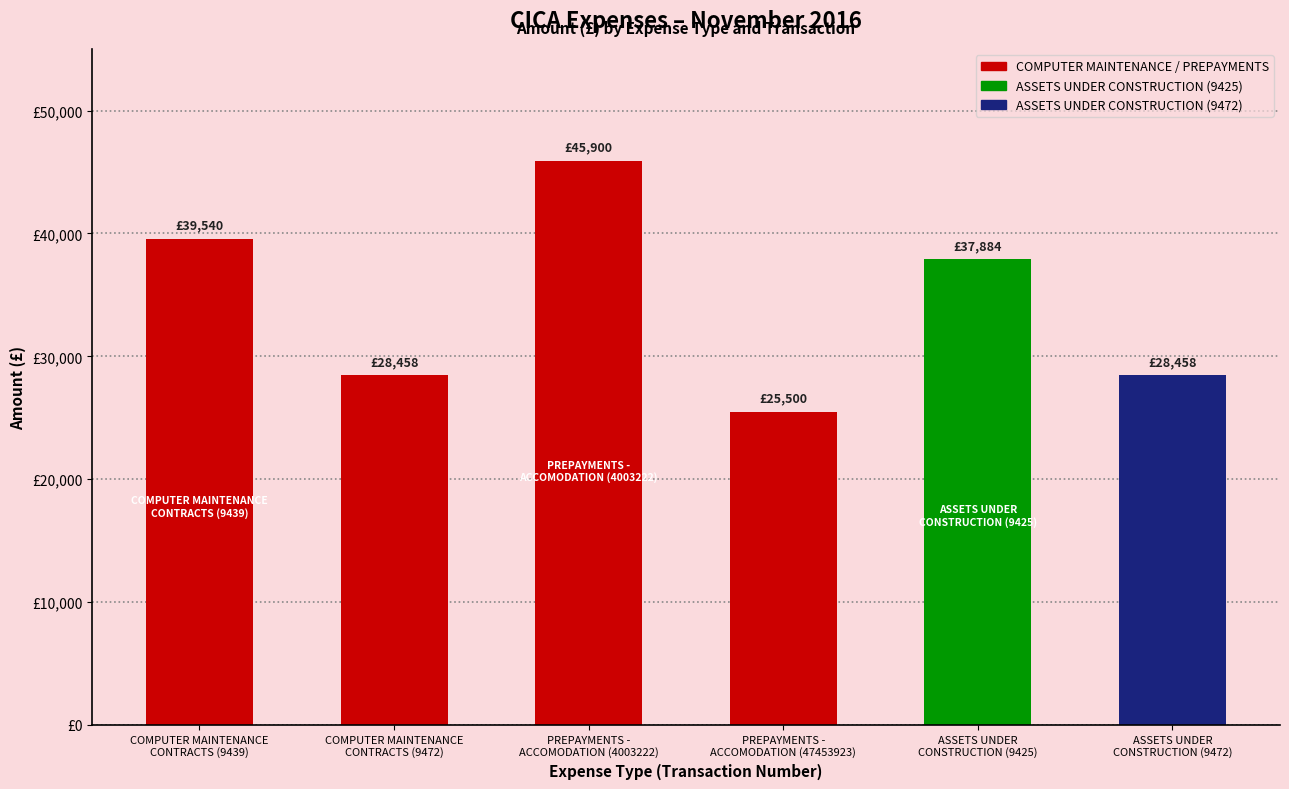

True or false: the data shows 34909 at PREPAYMENTS -
ACCOMODATION (47453923).

False